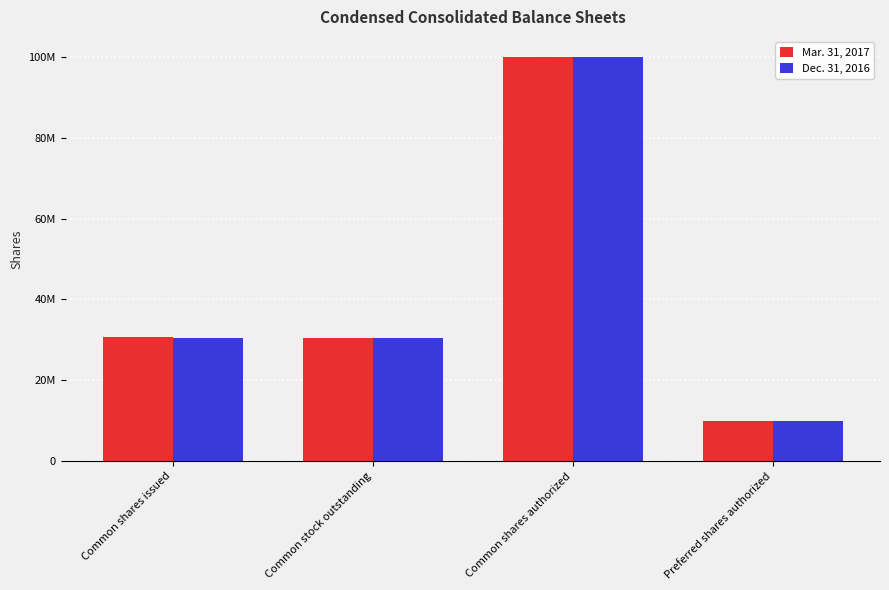

What are all the series names shown in the legend?

Mar. 31, 2017, Dec. 31, 2016